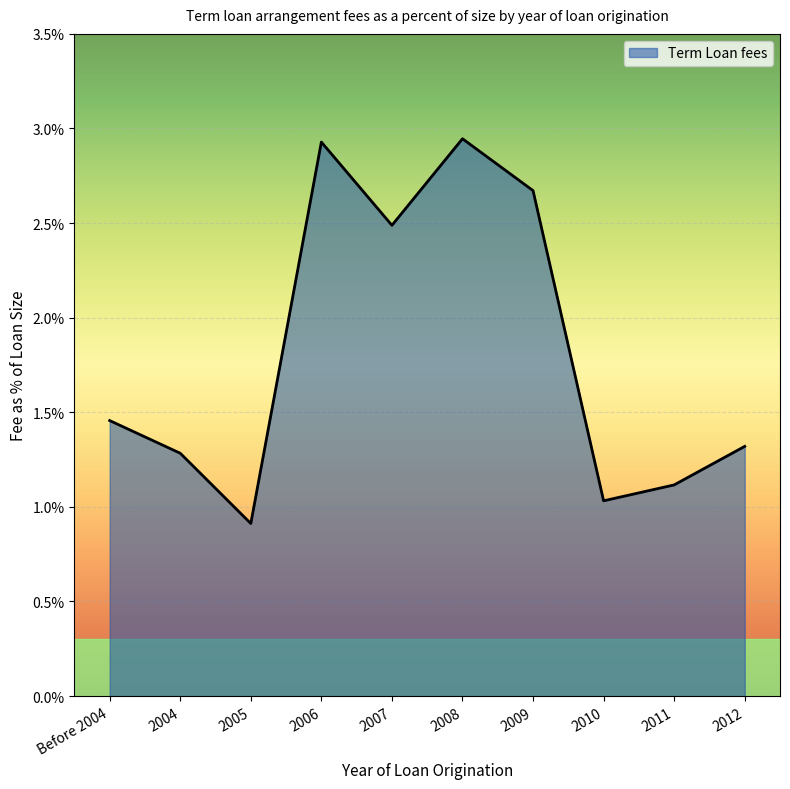

Is this an area chart (filled region under the line)?

Yes